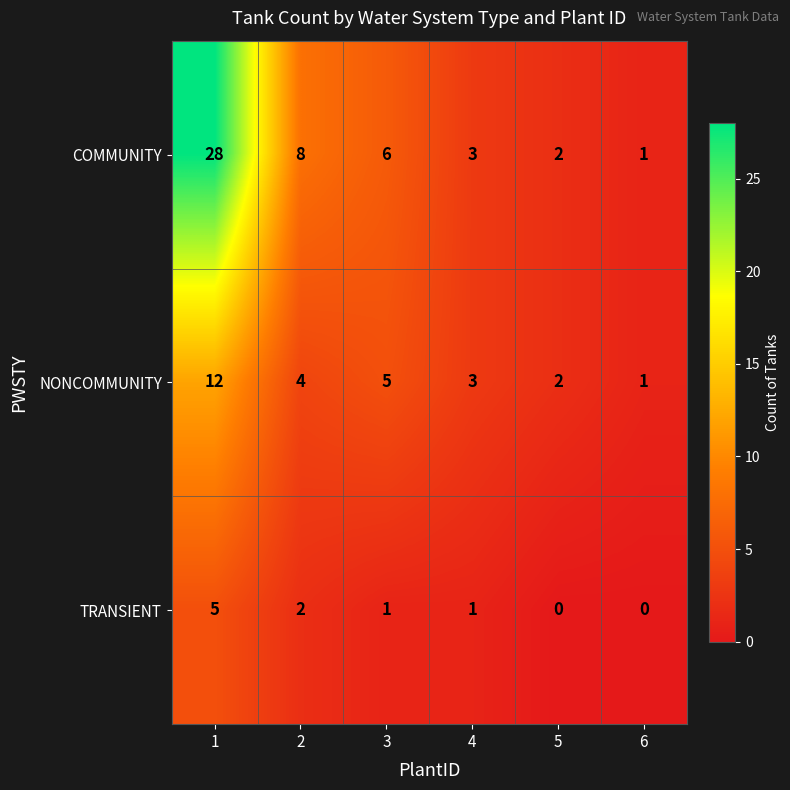

True or false: NONCOMMUNITY has a value of 3 at 3.

False